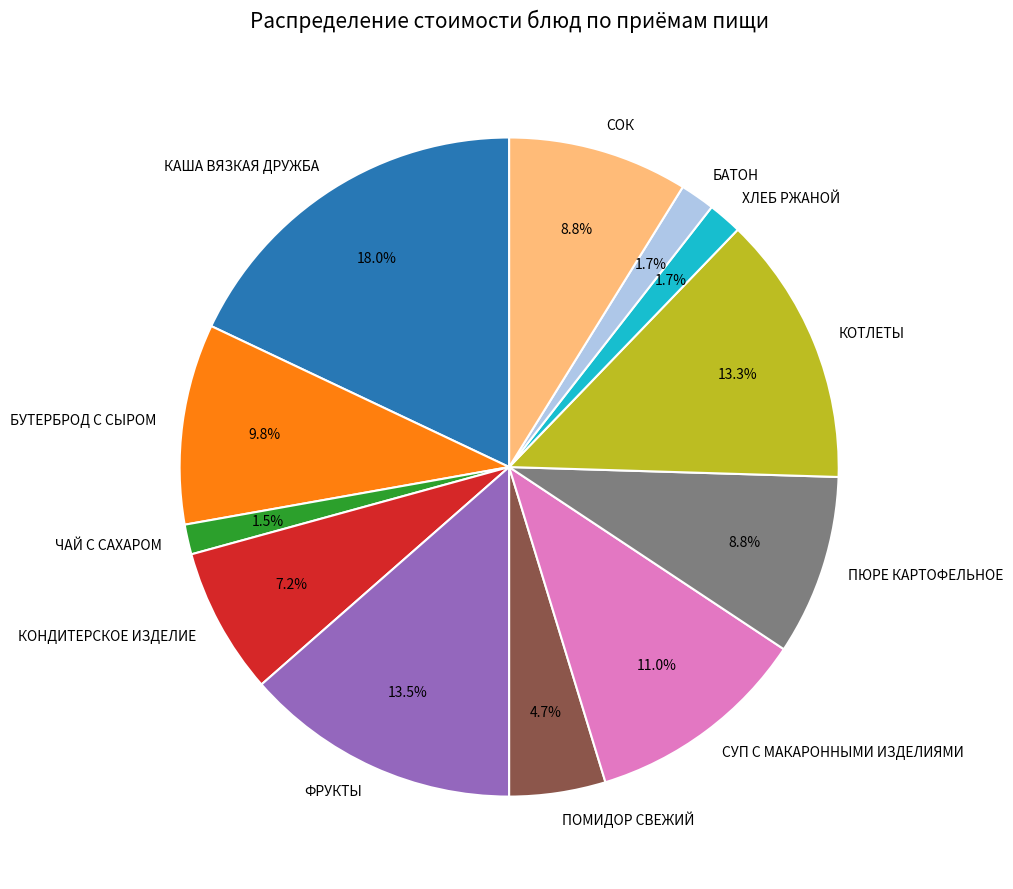

Combined, do КОНДИТЕРСКОЕ ИЗДЕЛИЕ and КОТЛЕТЫ account for over 50%?

No